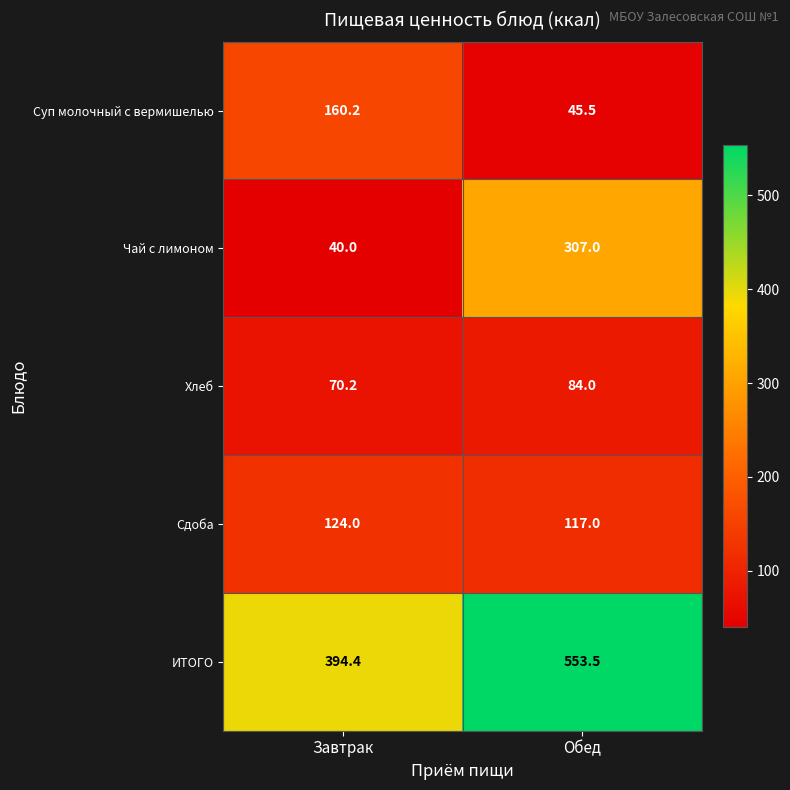

Reading left to right, extract all data points from this chart.

Суп молочный с вермишелью: Завтрак=160.2	Обед=45.5
Чай с лимоном: Завтрак=40.0	Обед=307.0
Хлеб: Завтрак=70.2	Обед=84.0
Сдоба: Завтрак=124.0	Обед=117.0
ИТОГО: Завтрак=394.4	Обед=553.5